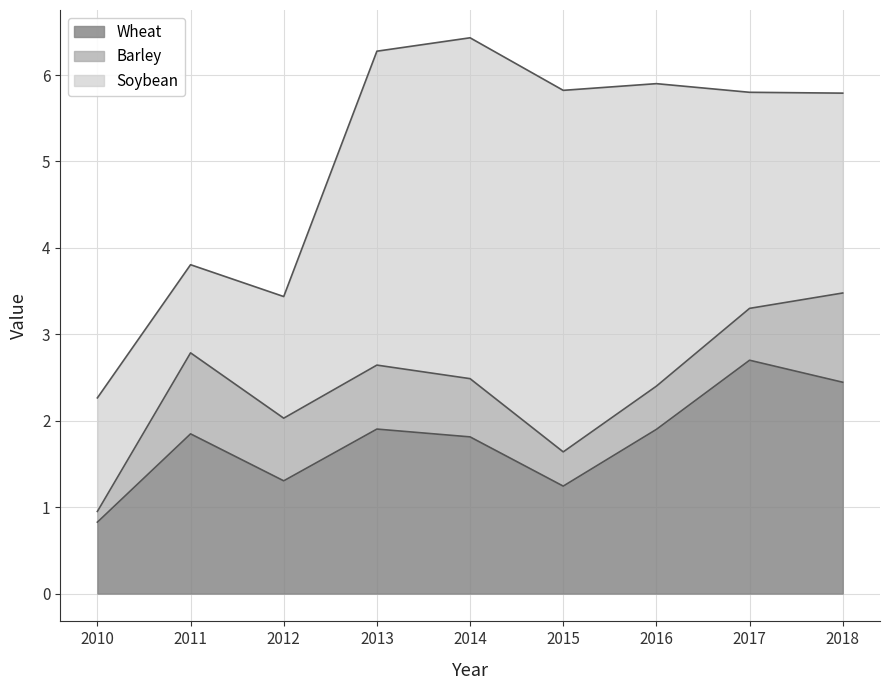

True or false: Soybean has a value of 1.0 at 2011.

True